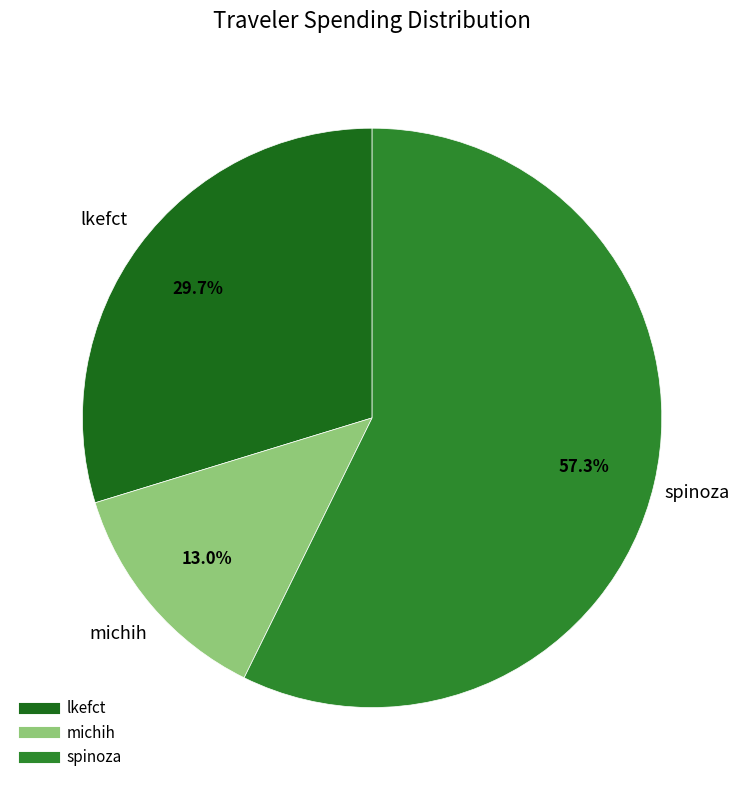

The spinoza slice represents 71% of the pie. True or false?

False